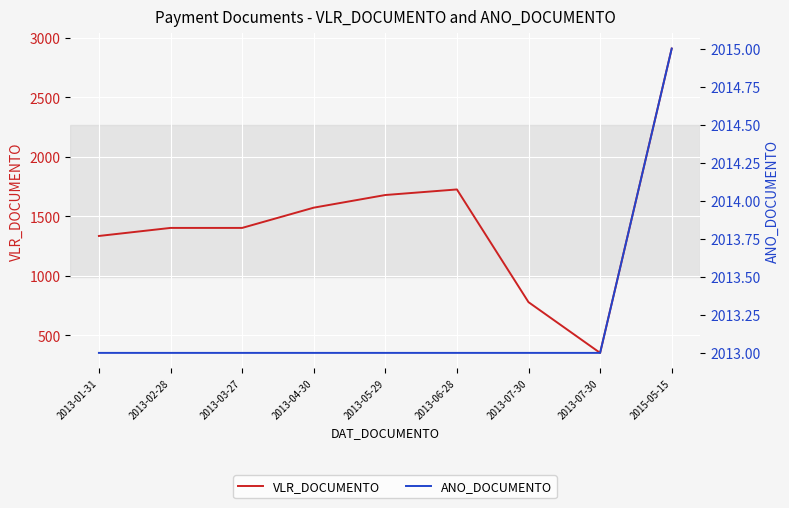

At how many categories does at least one series exceed 729?

9